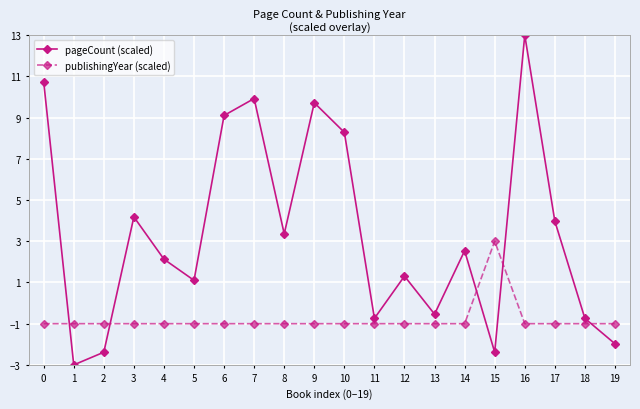

How many lines are shown in the chart?

2